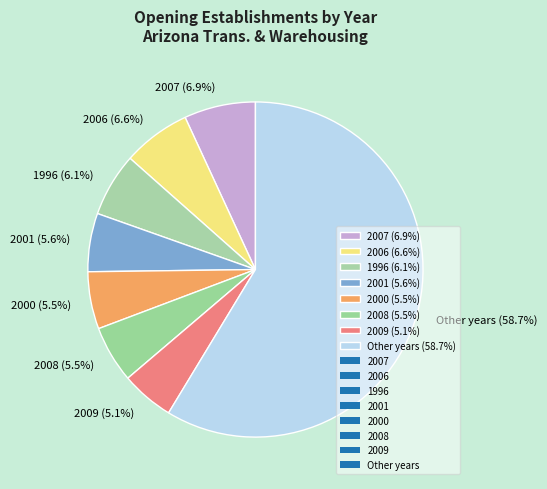

Combined, what portion of the pie is 2008 (5.5%) and 1996 (6.1%)?

11.6%